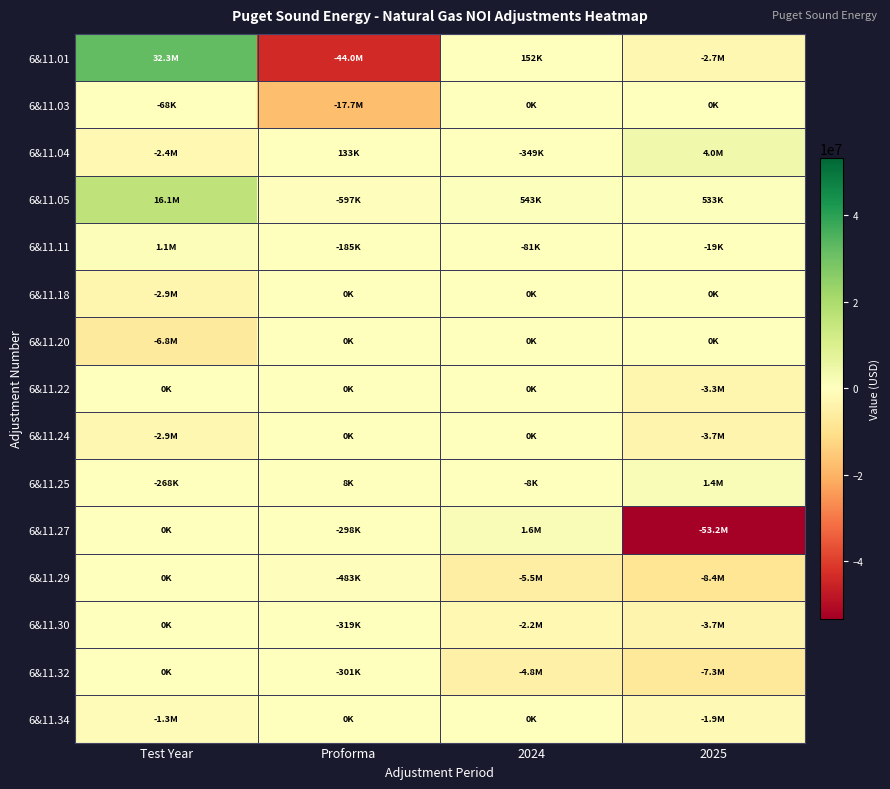

Which series has the widest spread of values?

6&11.01